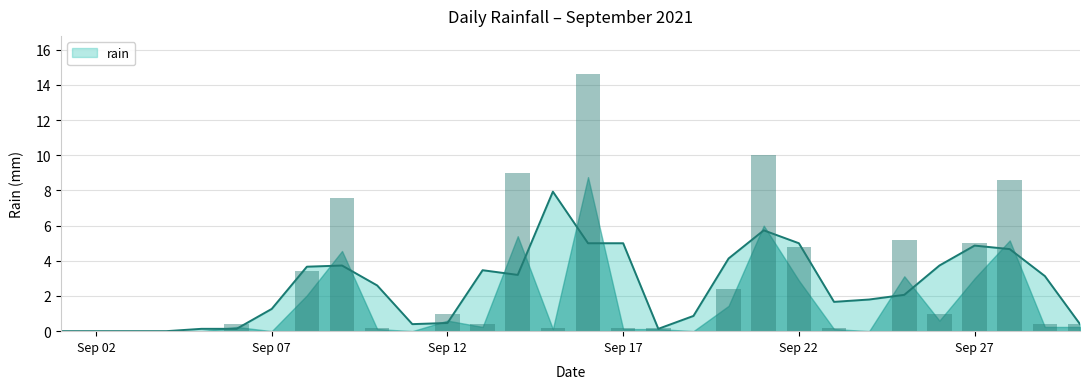

What is the change in value from 2021-09-03 to 2021-09-12?

+1.0